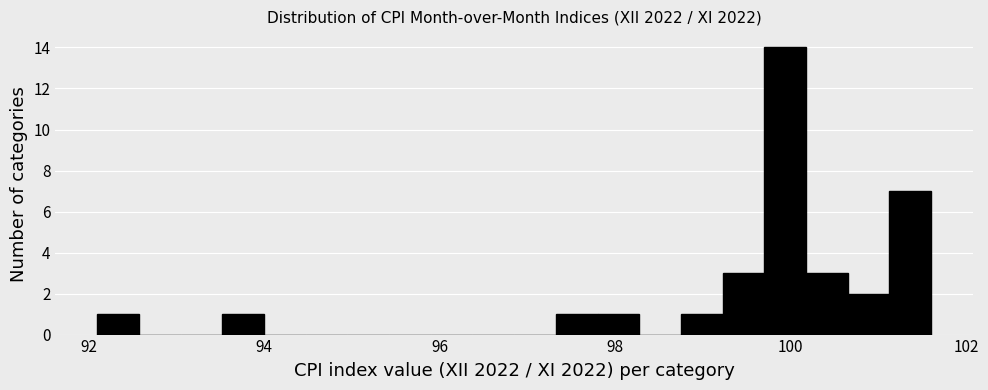

Read against the x-axis, roughly where is the centre of the tallest bar?

100.0